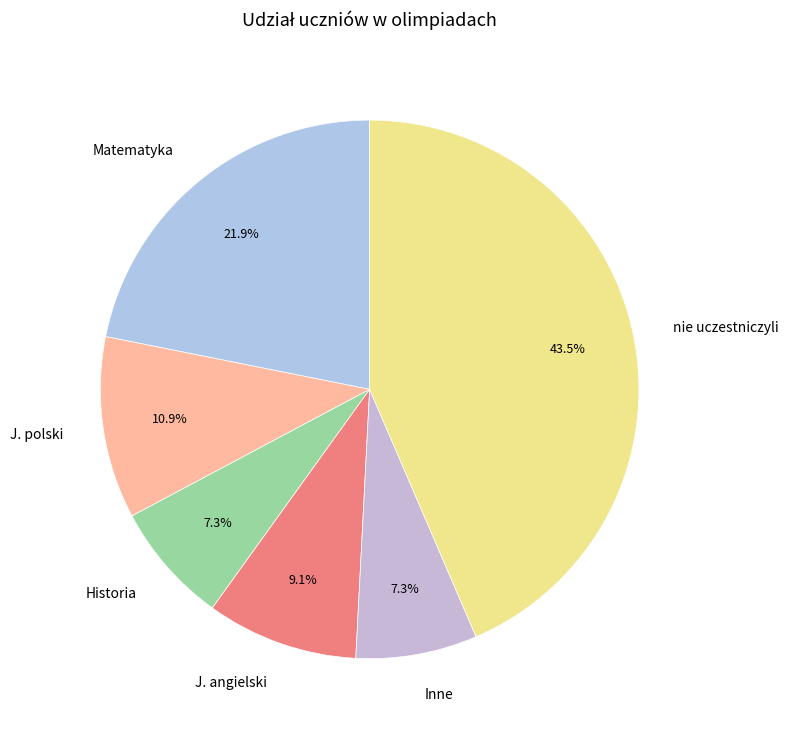

Is there any slice that represents more than half of the pie?

No